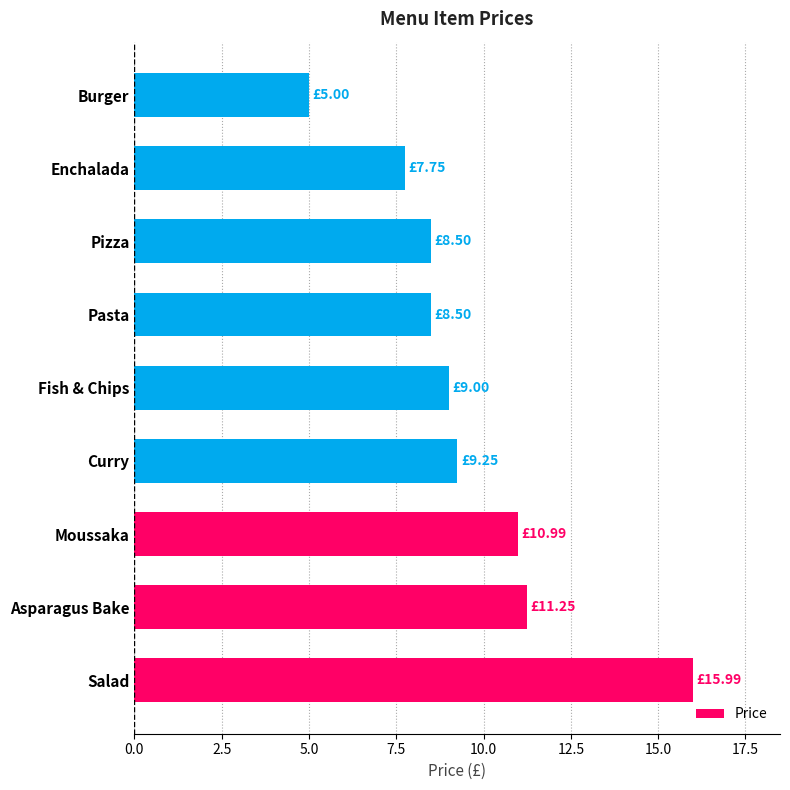

How many data points does each series have?

9